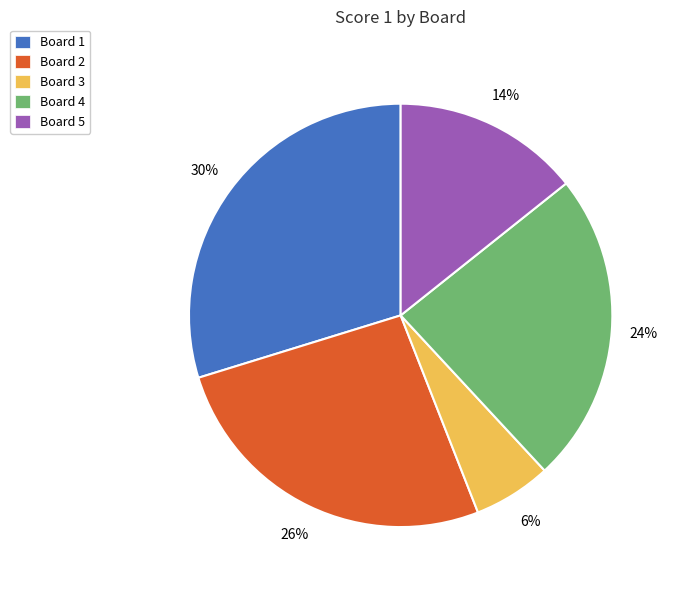

Rank the categories by value from highest to lowest.

Board 1, Board 2, Board 4, Board 5, Board 3